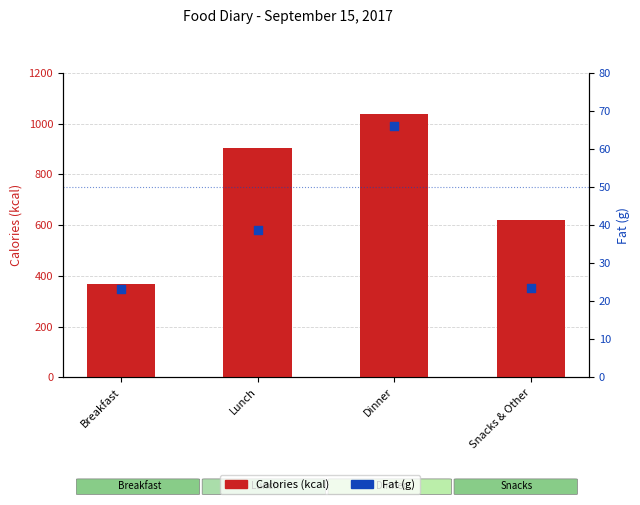

At how many categories does at least one series exceed 153?

4